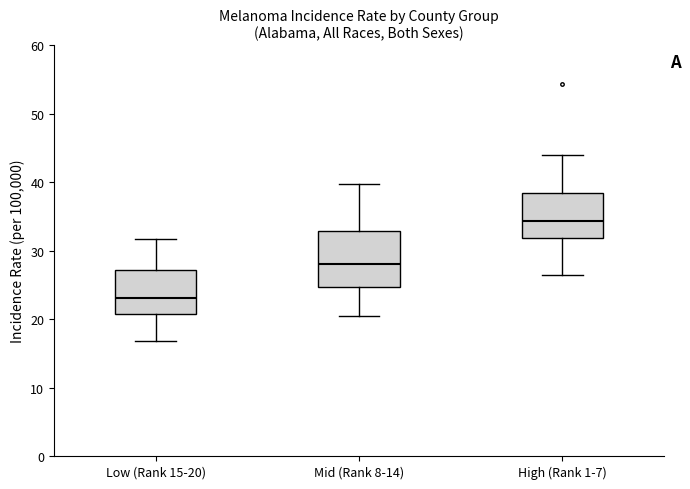

Where does the lower whisker of the box for Mid (Rank 8-14) end on the y-axis? The values are not printed on the chart, so give them approximately, as read against the axis.

20